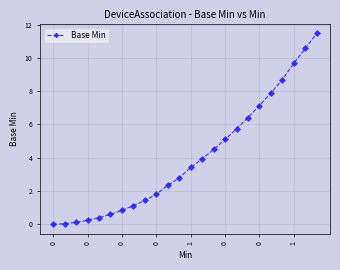

What is the value of the 8th point from the left?

1.1